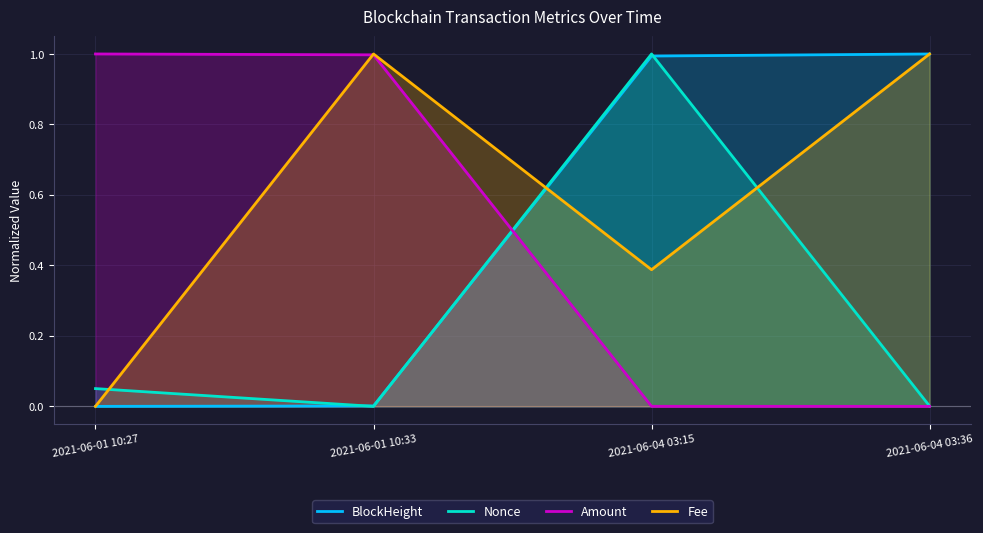

Is it true that Fee equals 1.5 at 2021-06-01 10:33?

False